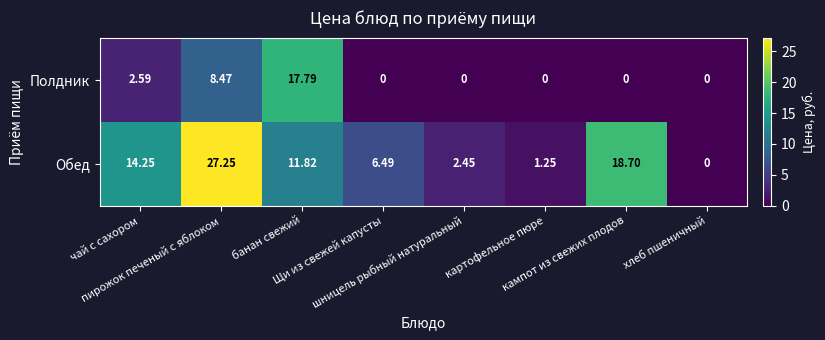

Rank the series by their maximum value, from lowest to highest.

Полдник, Обед